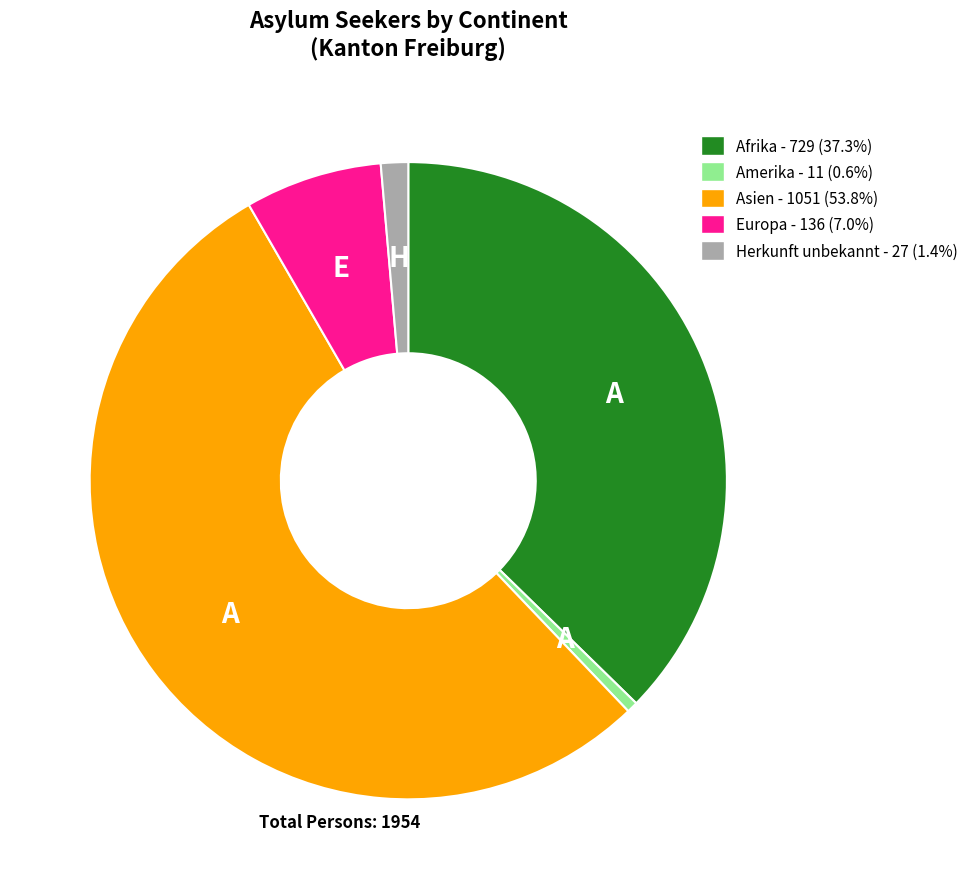

Approximately how many times larger is the value at Asien - 1051 (53.8%) compared to Europa - 136 (7.0%)?

7.7